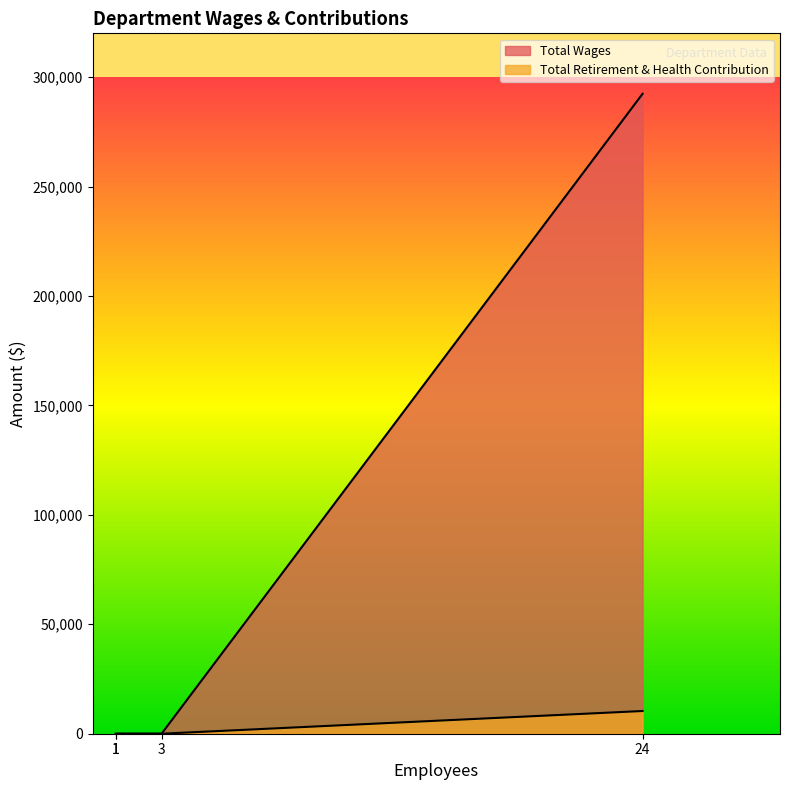

True or false: Total Retirement & Health Contribution and Total Wages cross at least once.

False